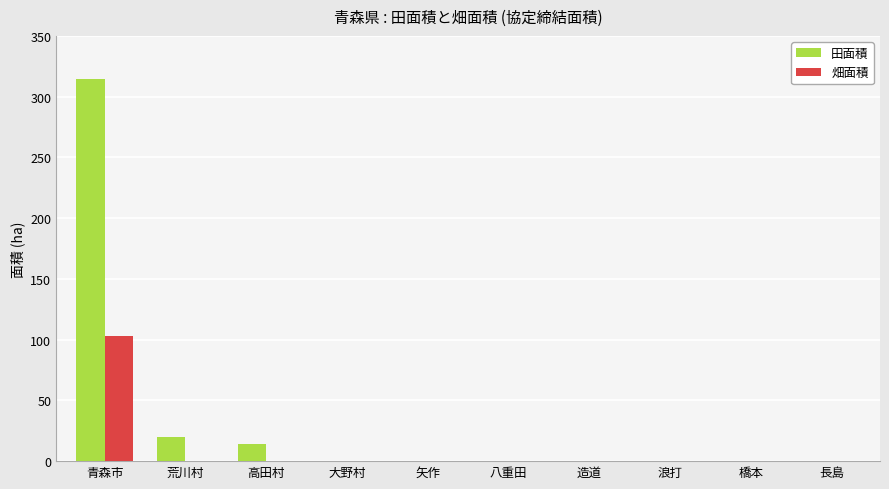

At which category does the chart reach its peak across all series?

青森市